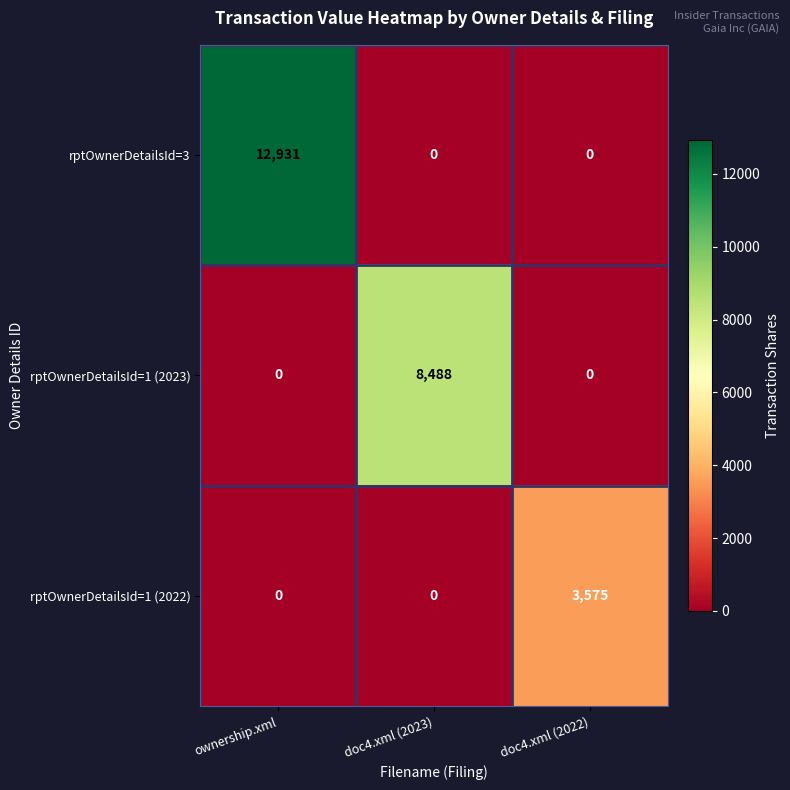

At which category is the sum across all series the highest?

ownership.xml